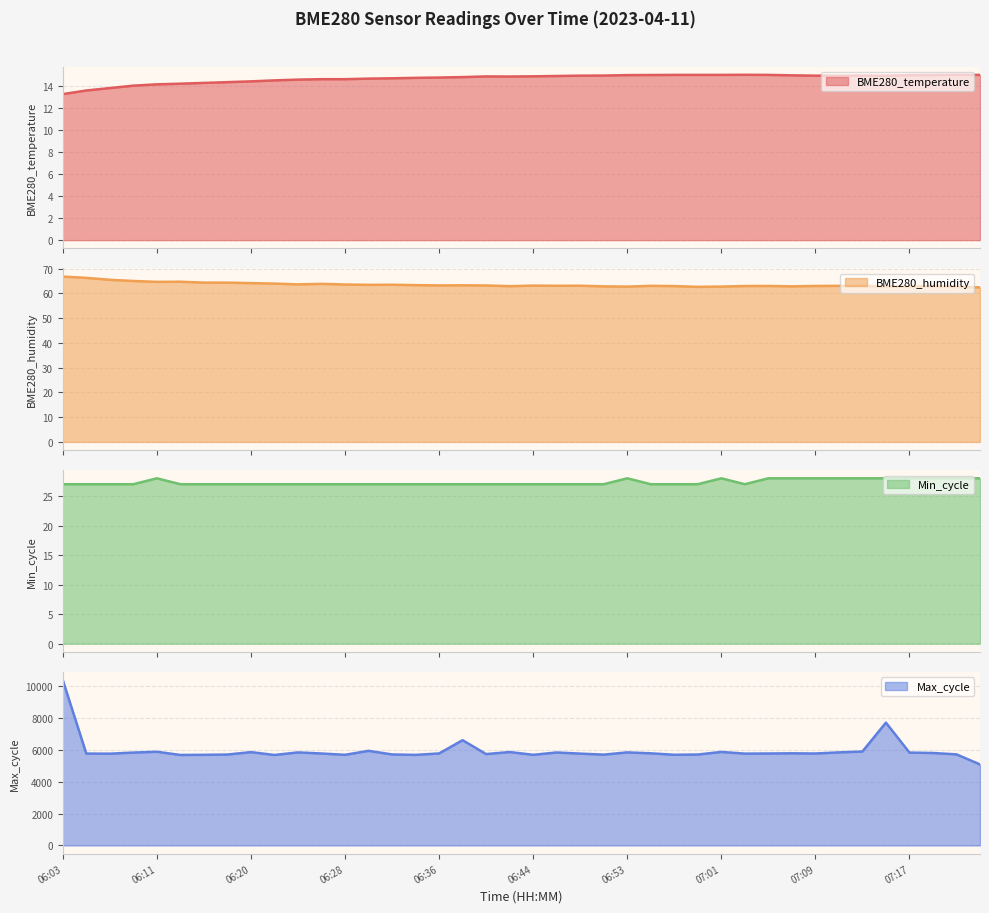

The Max_cycle series shows 5791.0 at 07:07. True or false?

True